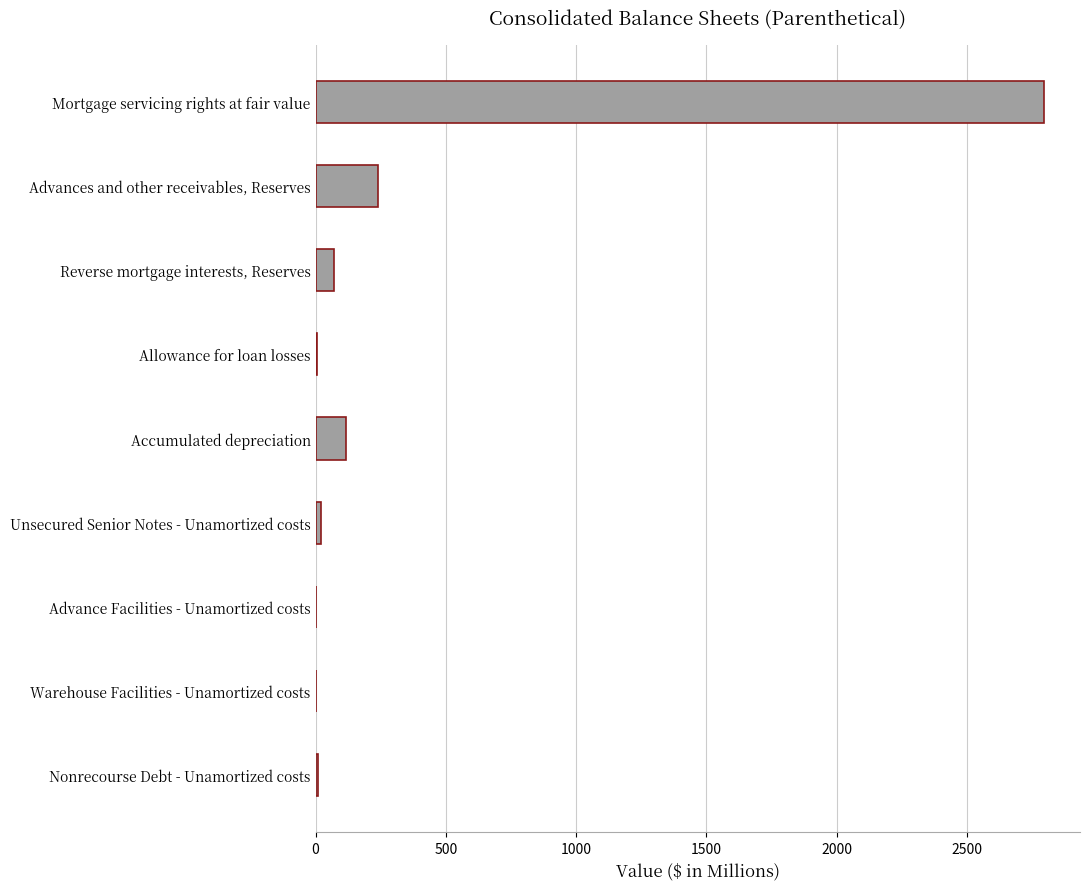

What is the sum of all values?

3255